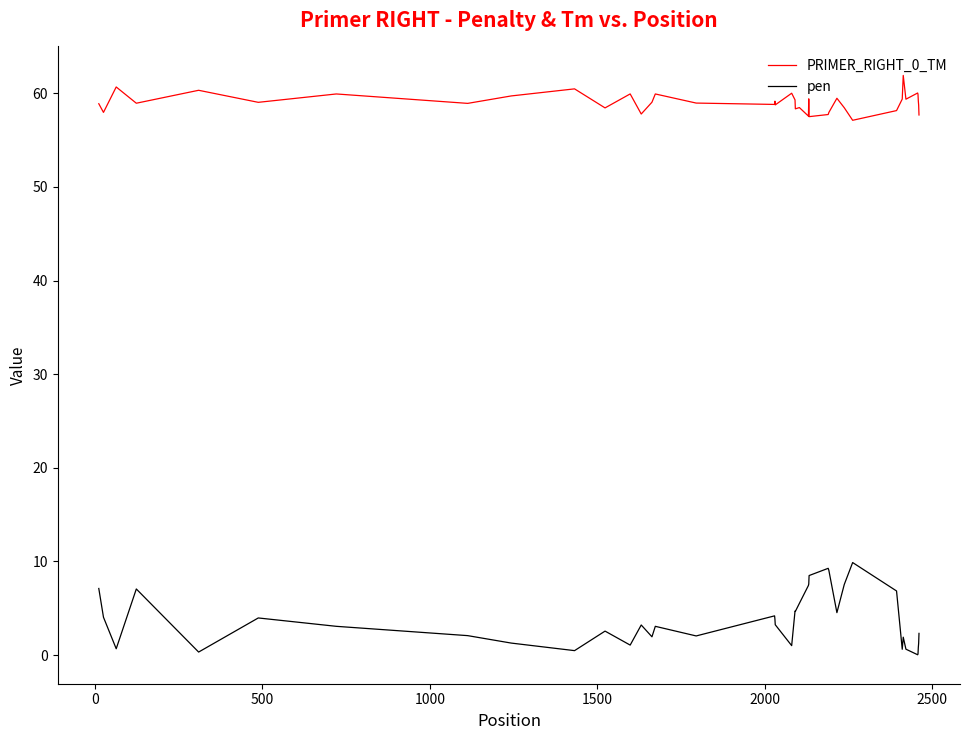

True or false: PRIMER_RIGHT_0_TM and pen cross at least once.

False